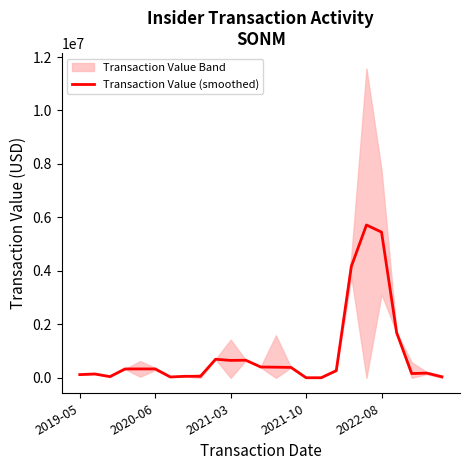

What is the value of the 12th point from the left?

658362.0